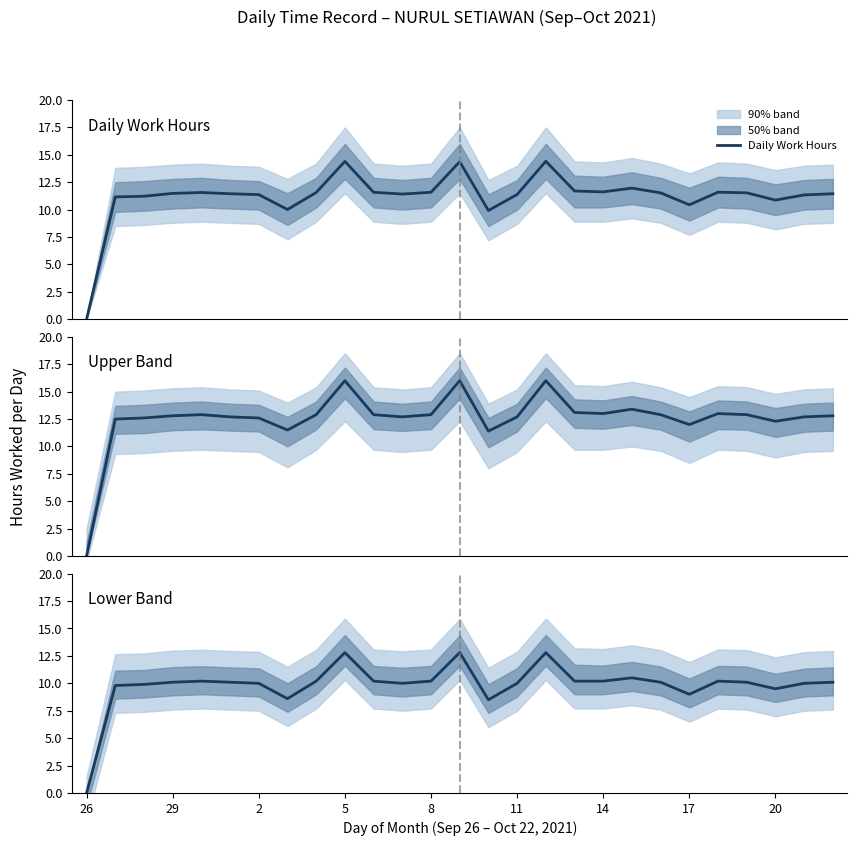

What is the highest value of the Daily Work Hours series?

14.4